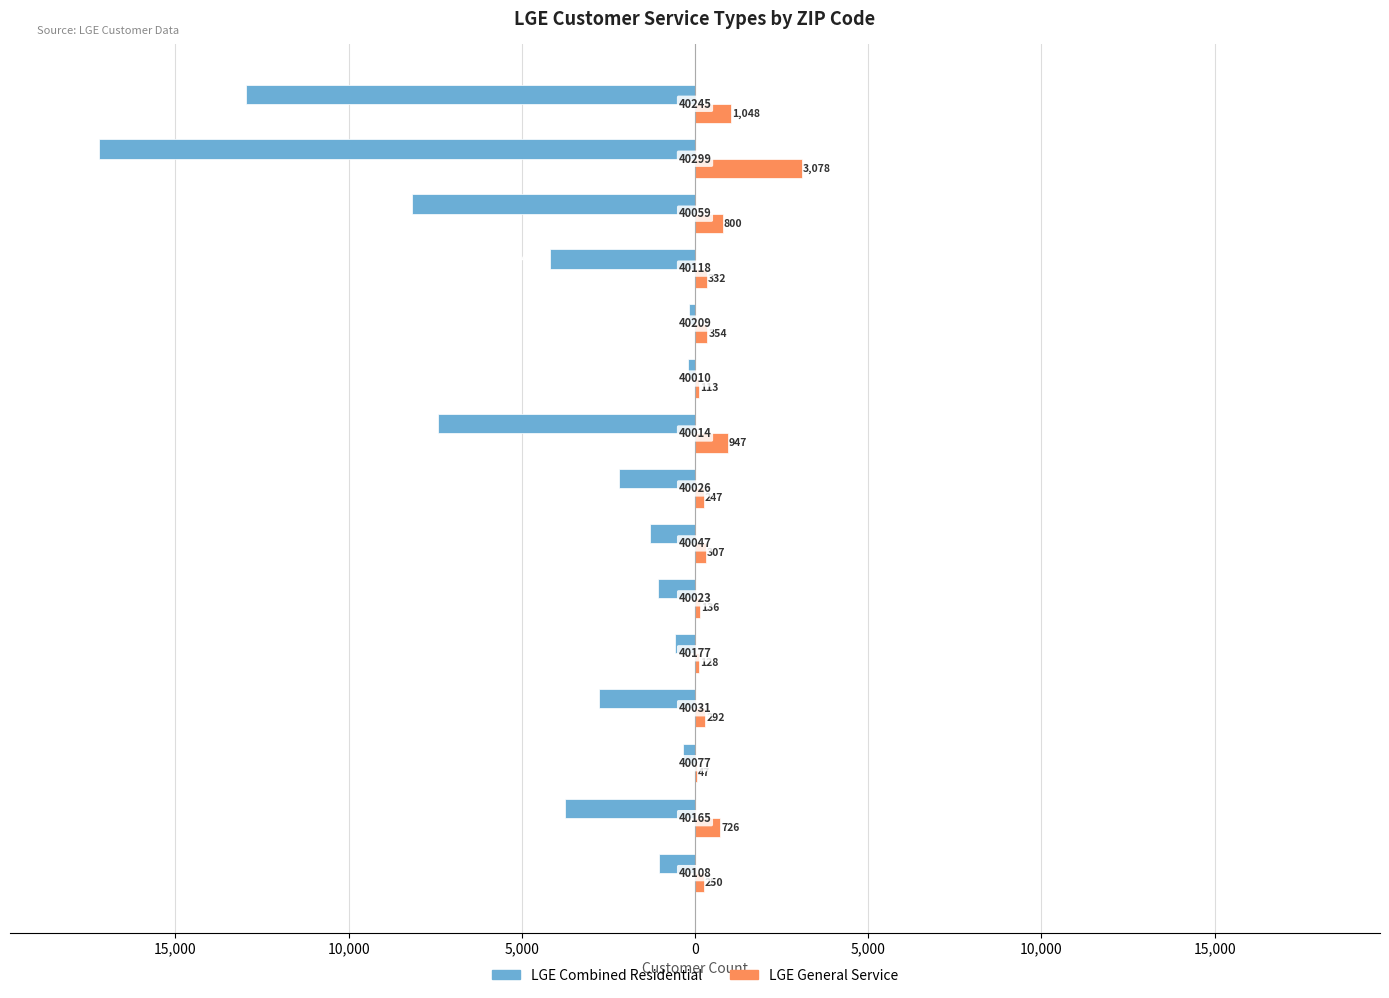

What are all the series names shown in the legend?

LGE Combined Residential, LGE General Service